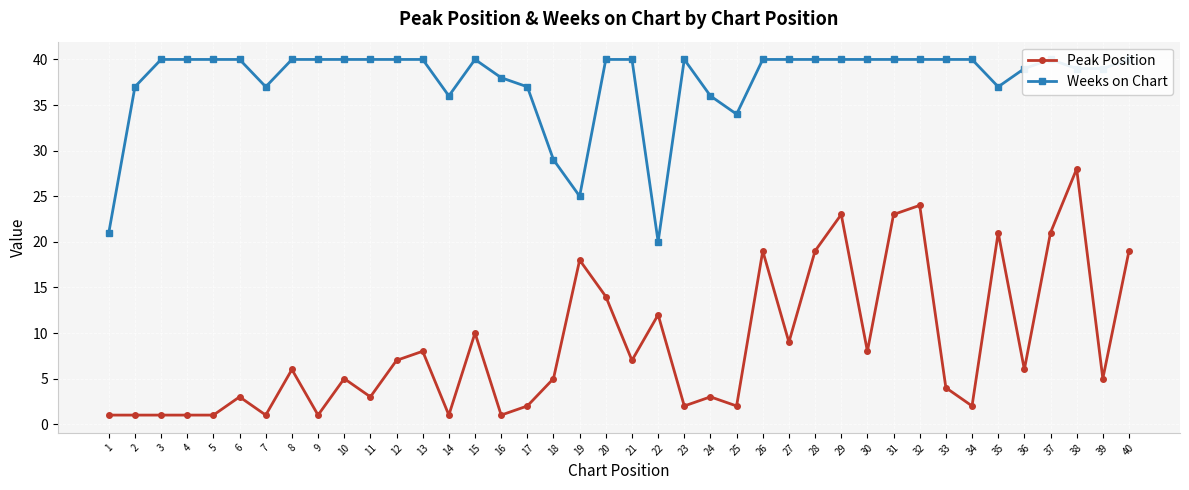

Reading left to right, extract all data points from this chart.

Peak Position: 1	1	1	1	1	3	1	6	1	5	3	7	8	1	10	1	2	5	18	14	7	12	2	3	2	19	9	19	23	8	23	24	4	2	21	6	21	28	5	19
Weeks on Chart: 21	37	40	40	40	40	37	40	40	40	40	40	40	36	40	38	37	29	25	40	40	20	40	36	34	40	40	40	40	40	40	40	40	40	37	39	40	39	39	40